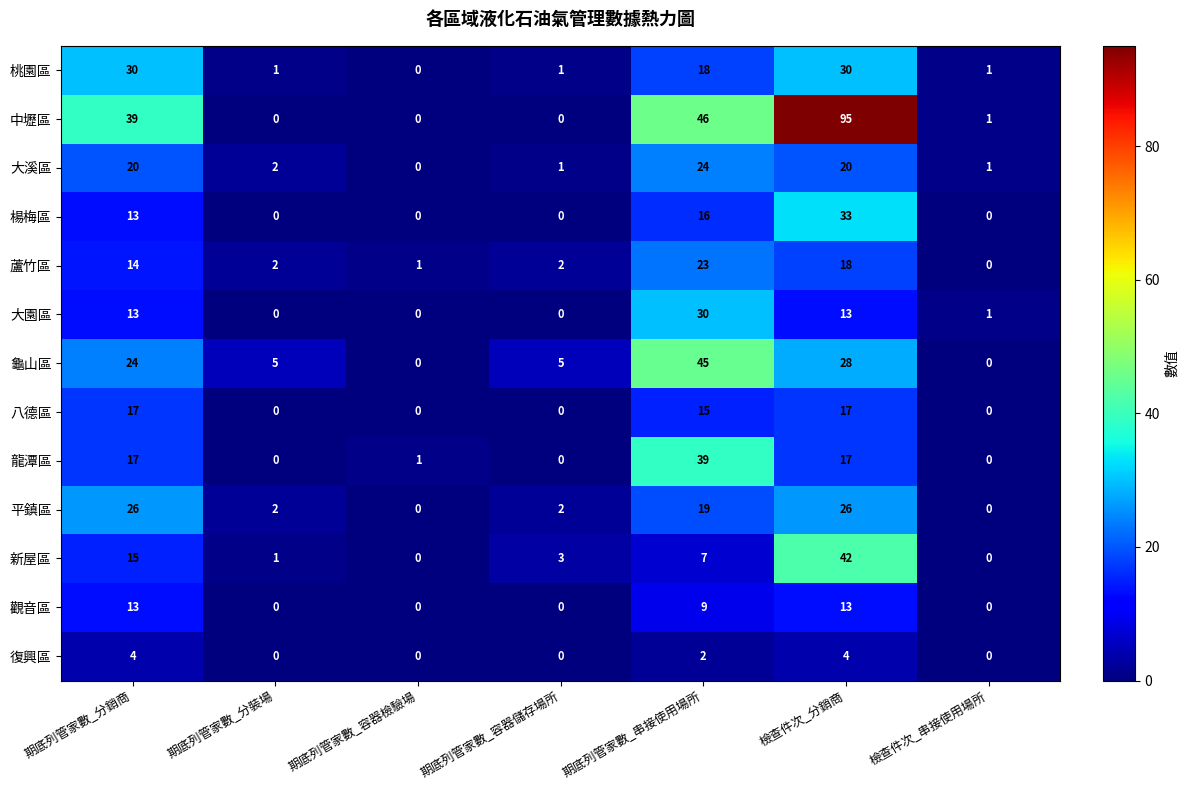

Between 期底列管家數_串接使用場所 and 檢查件次_分銷商, which series saw the biggest shift?

中壢區